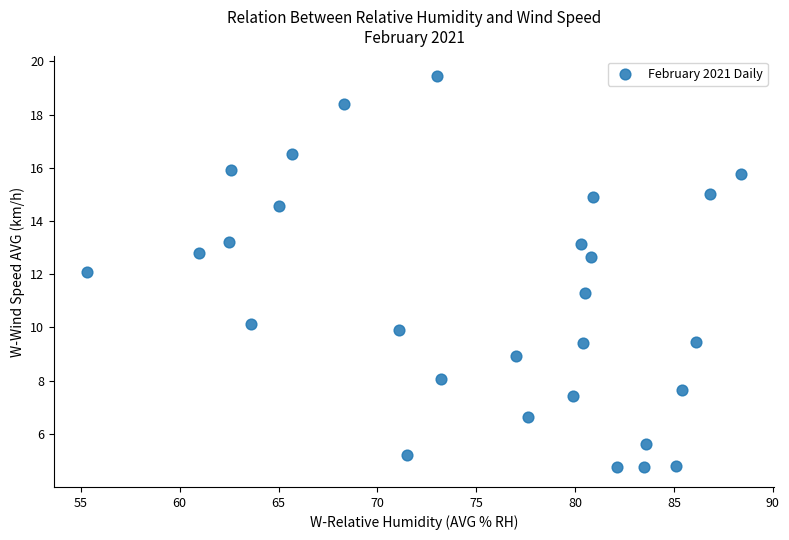

What is the range of X values (max minus min)?

33.1